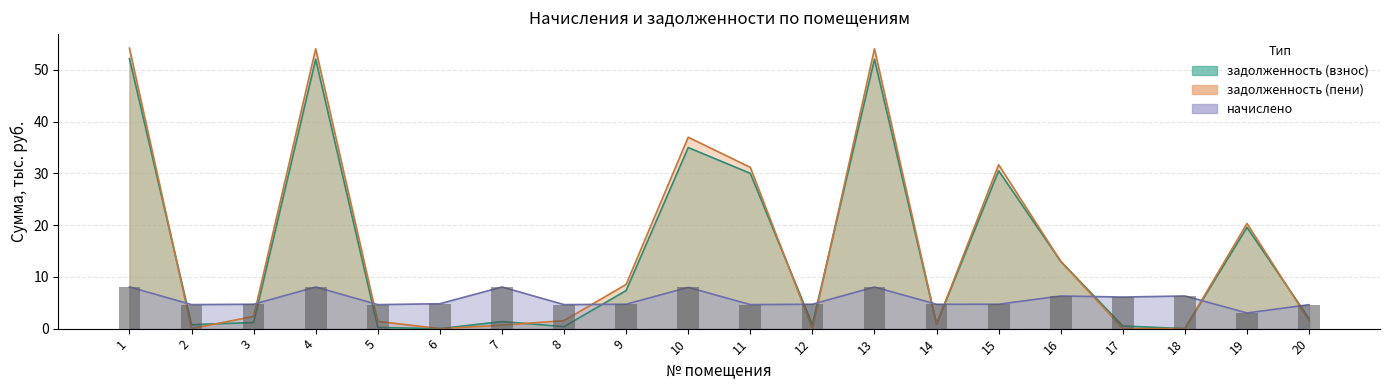

The задолженность (пени) series shows 1.1 at 14. True or false?

False